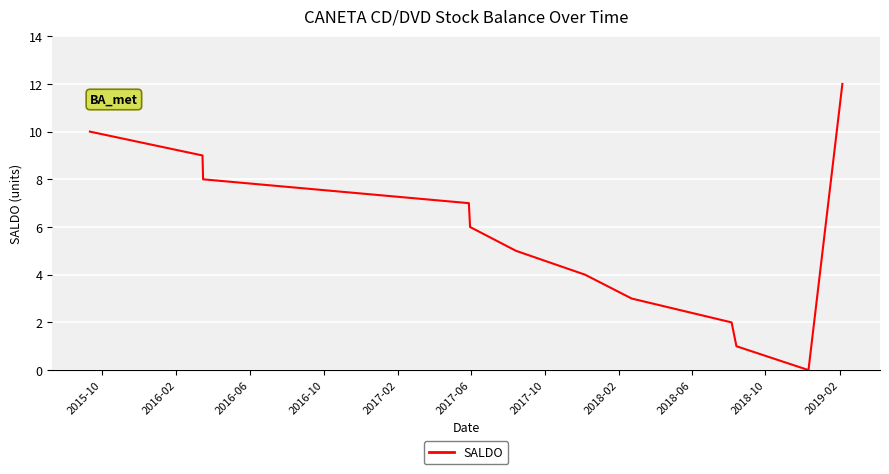

What is the maximum value shown in the chart?

12